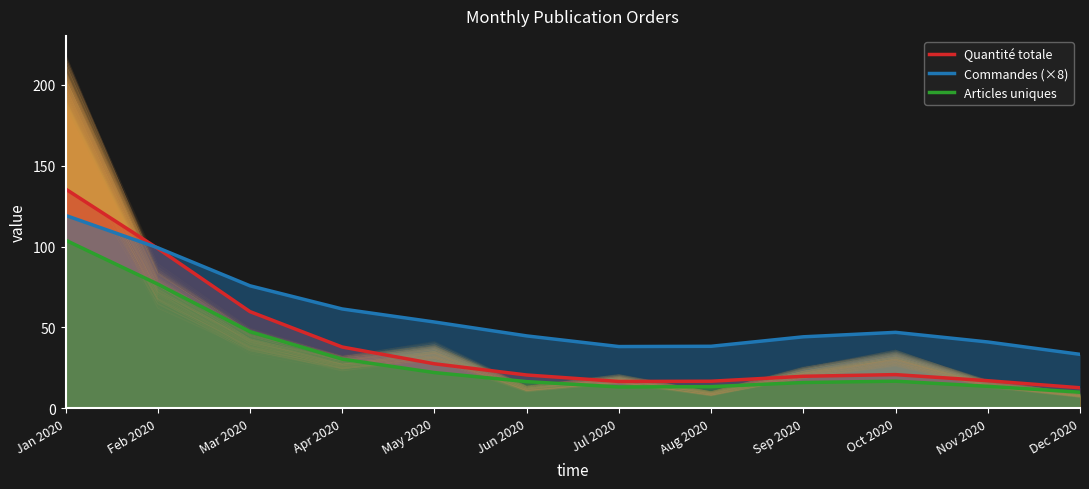

What is the difference between the maximum and minimum values in the Articles uniques series?

94.1